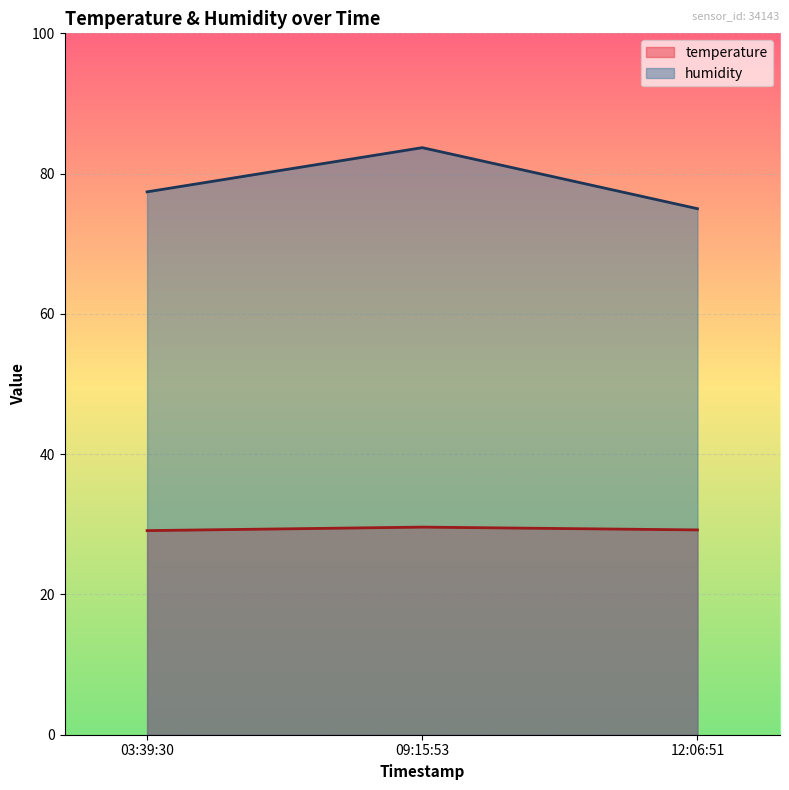

What position from the left is 12:06:51?

3